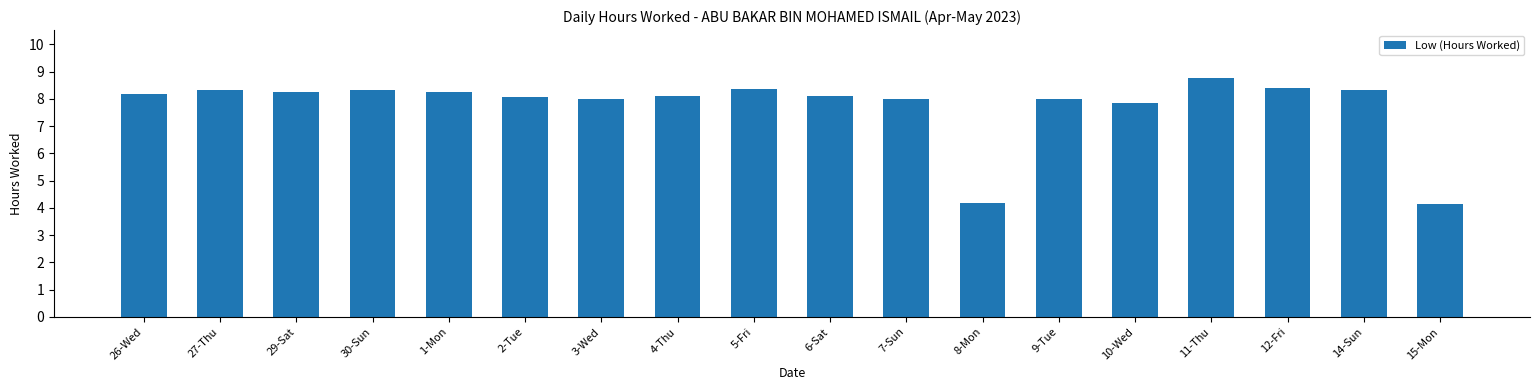

What is the label of the 12th bar from the left?

8-Mon